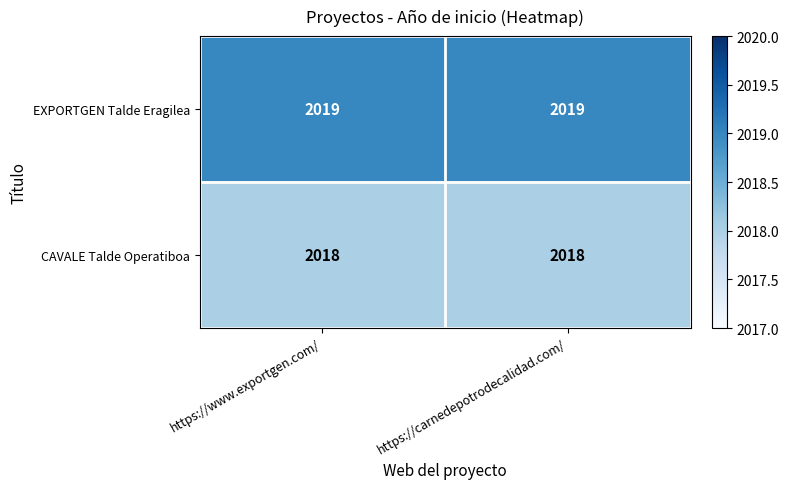

What is the approximate value of CAVALE Talde Operatiboa at https://carnedepotrodecalidad.com/?

2018